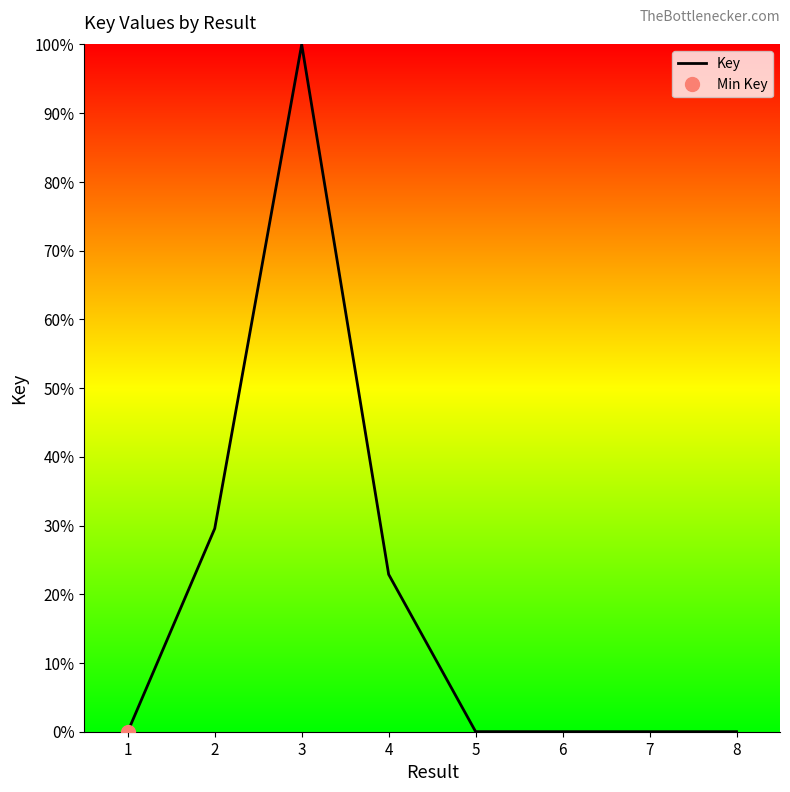

Rank the categories by value from highest to lowest.

3, 2, 4, 5, 6, 7, 8, 1